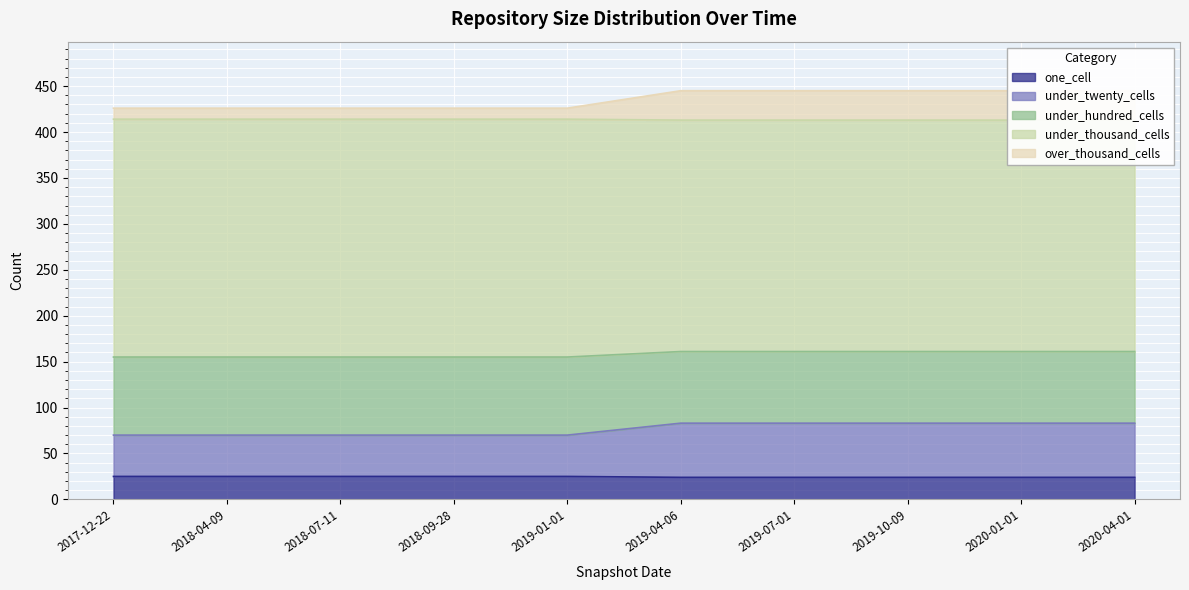

Is it true that one_cell equals 25 at 2018-09-28?

True